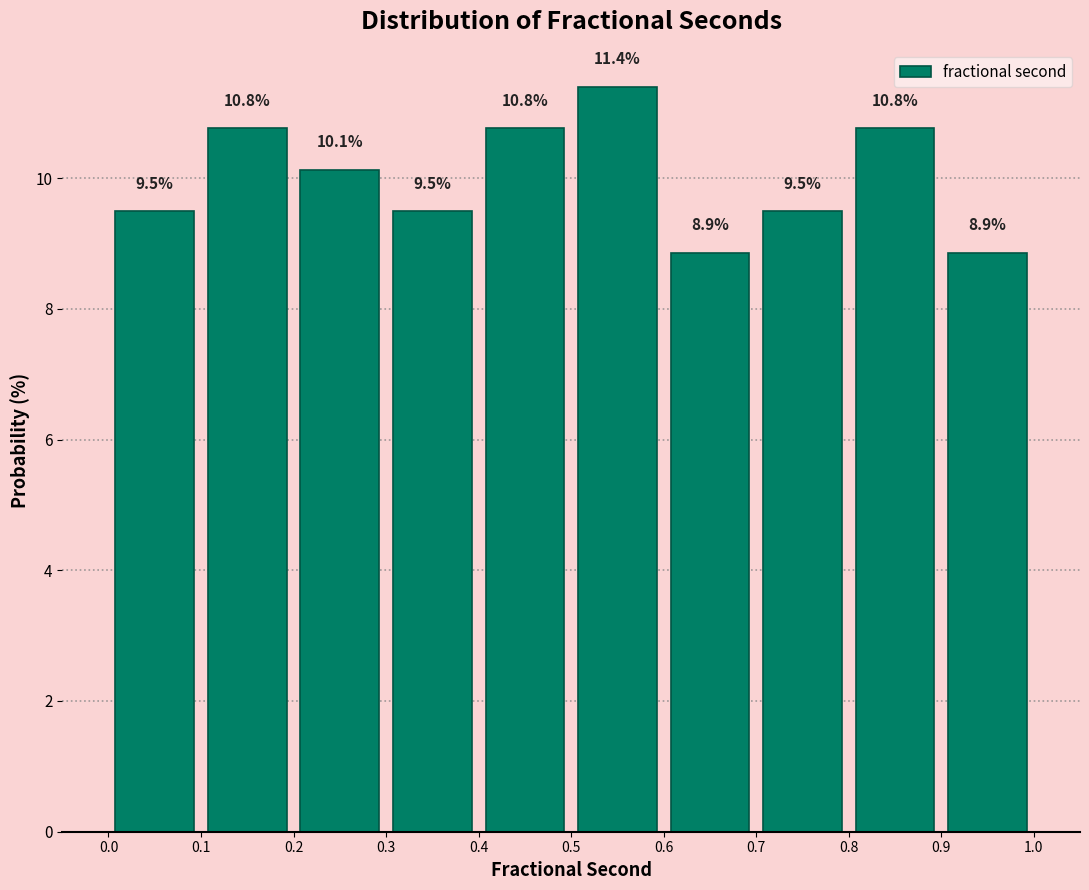

Which range on the x-axis has the tallest bar?

0.5 to 0.6